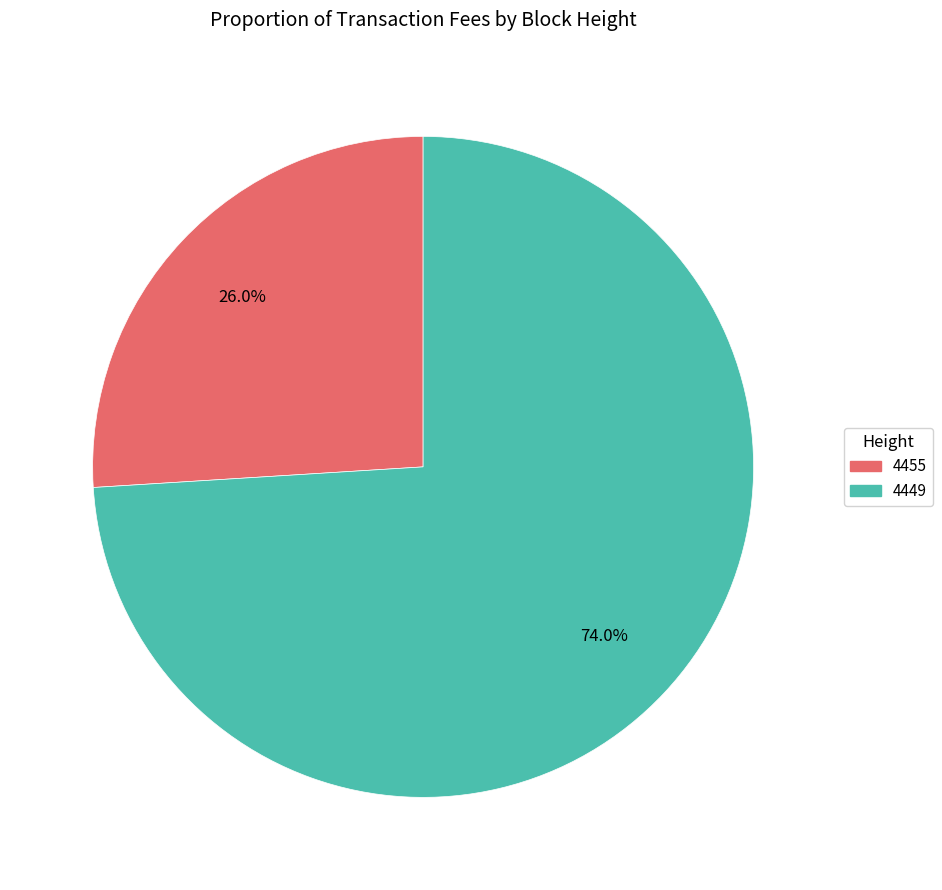

Which slice represents more than half of the pie?

4449